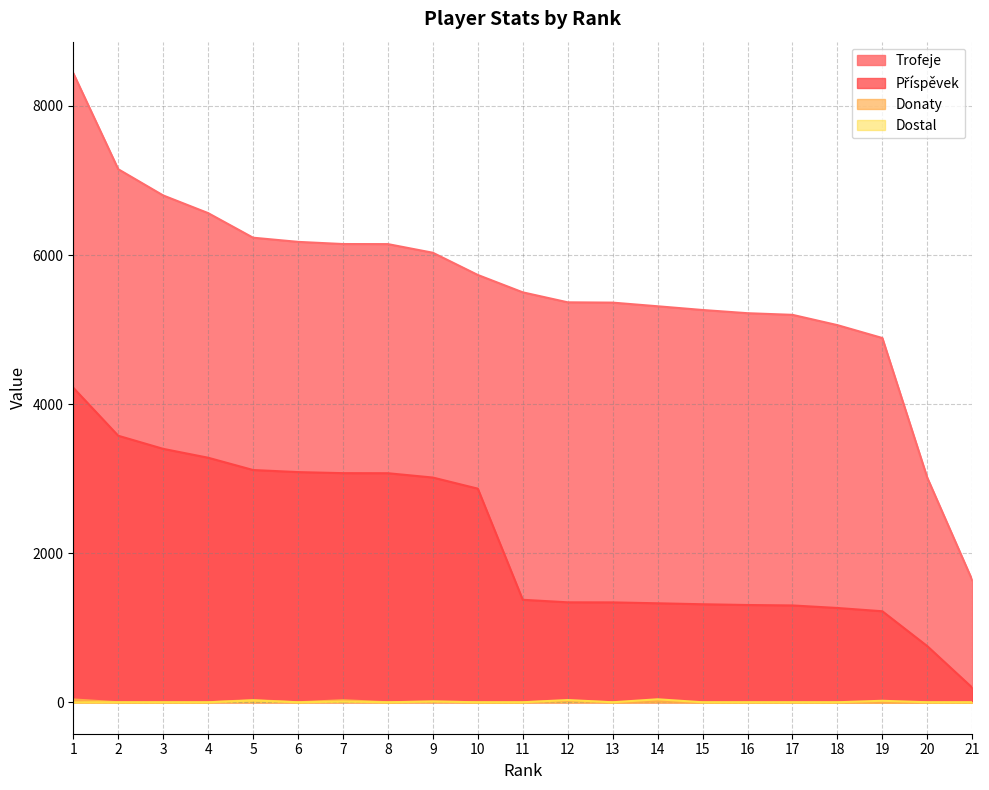

Which series has the largest total across all categories?

Trofeje